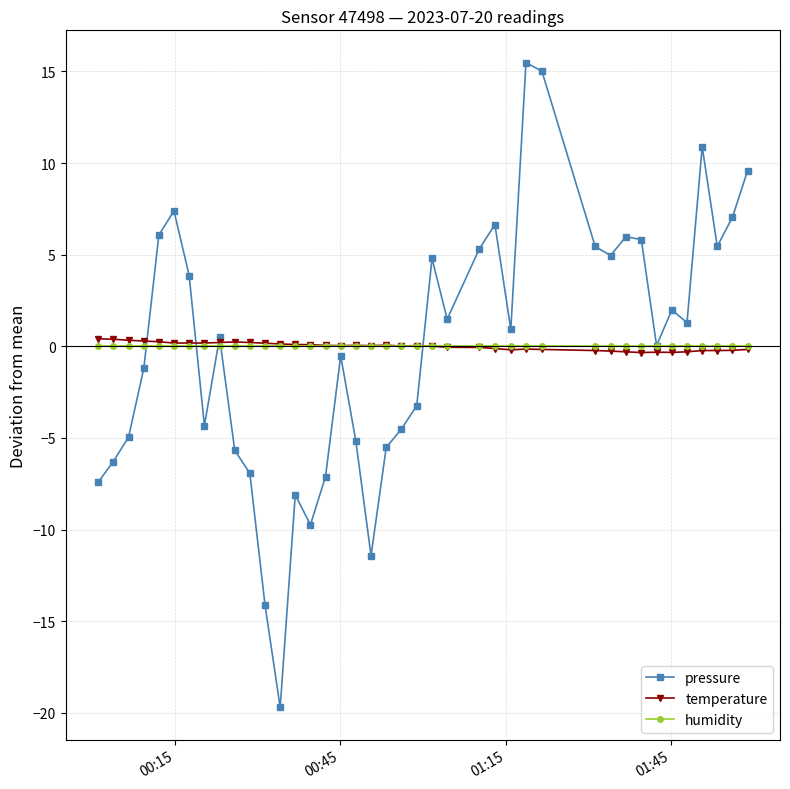

List the series in order of their peak value, highest first.

pressure, temperature, humidity